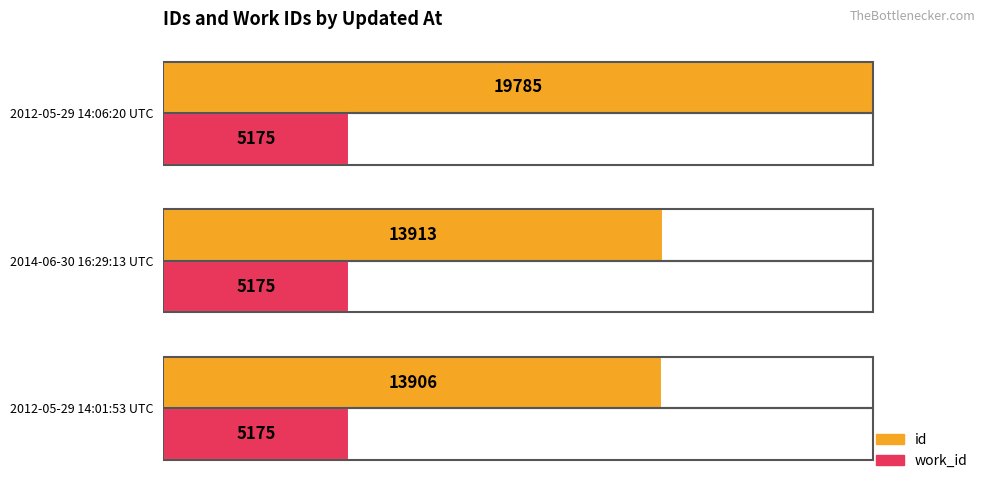

What are all the series names shown in the legend?

id, work_id